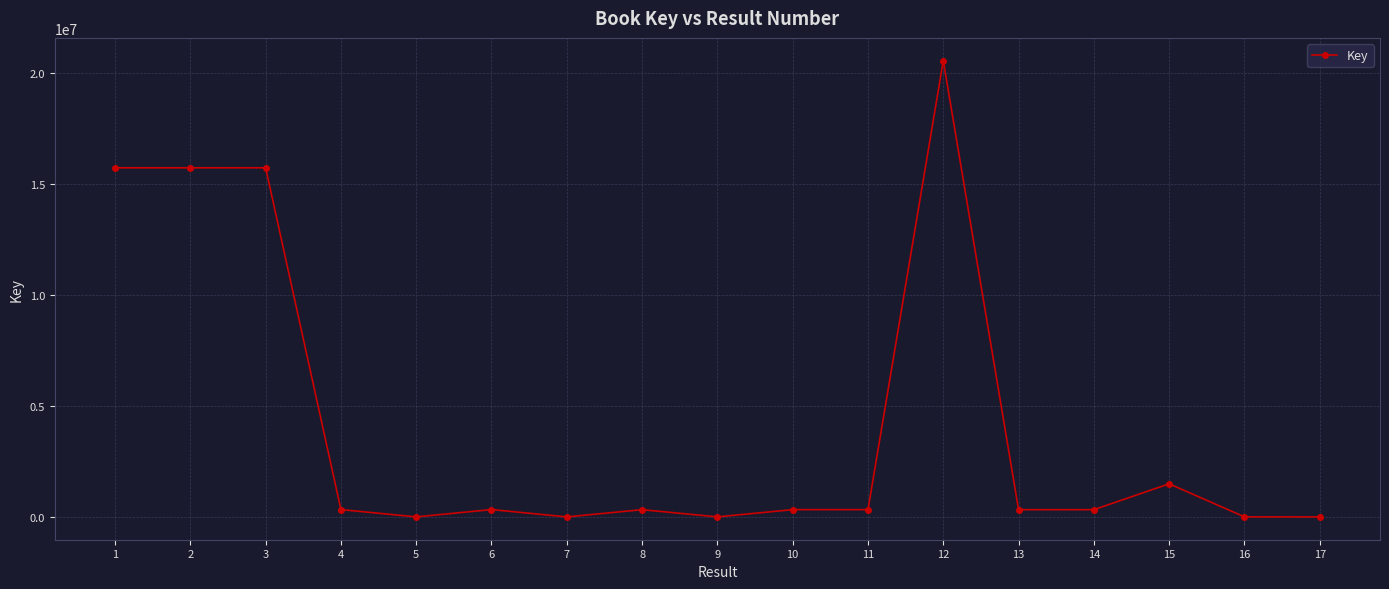

What is the difference between the maximum and minimum values?

20533519